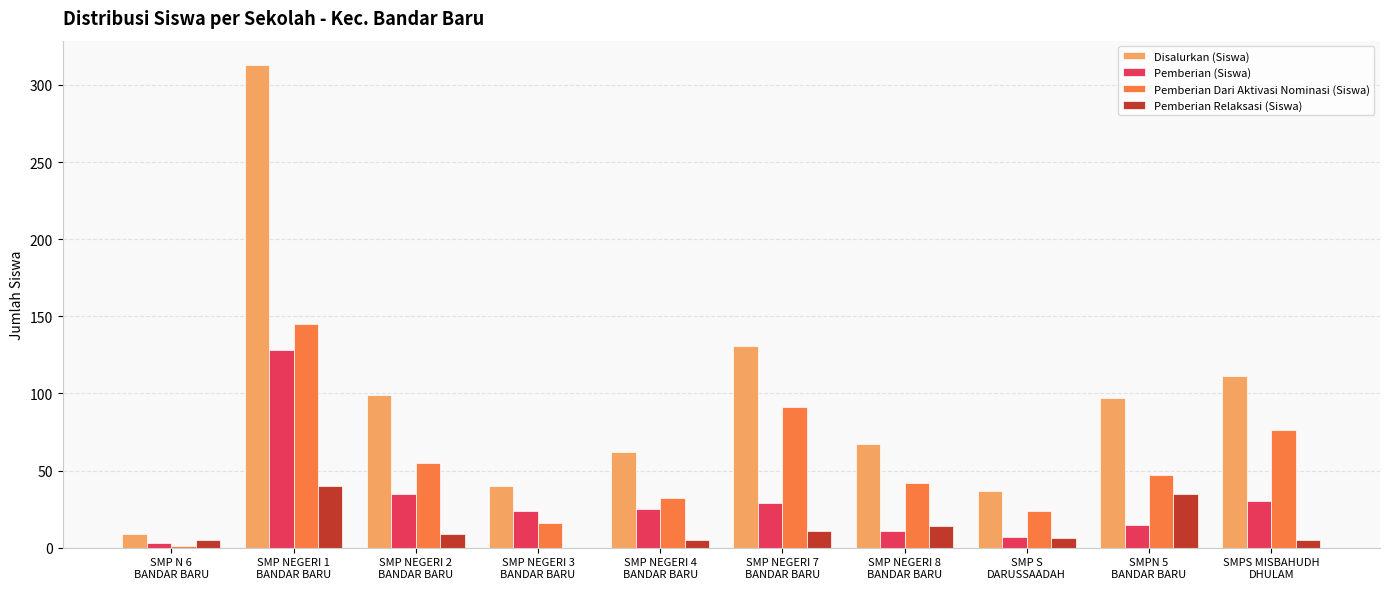

Which series has the largest total across all categories?

Disalurkan (Siswa)